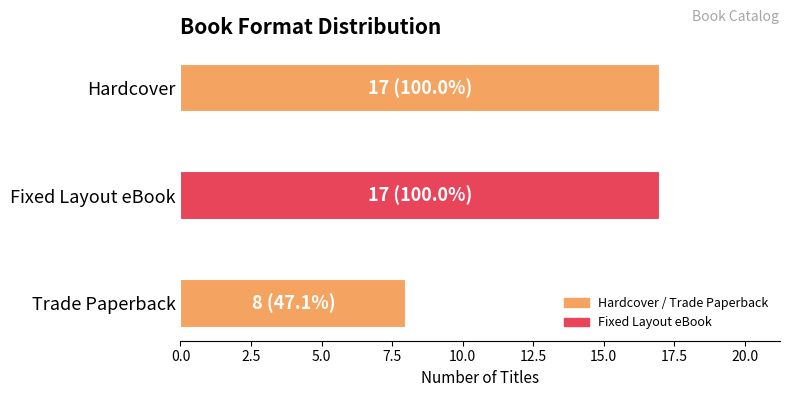

What is the minimum value shown in the chart?

8